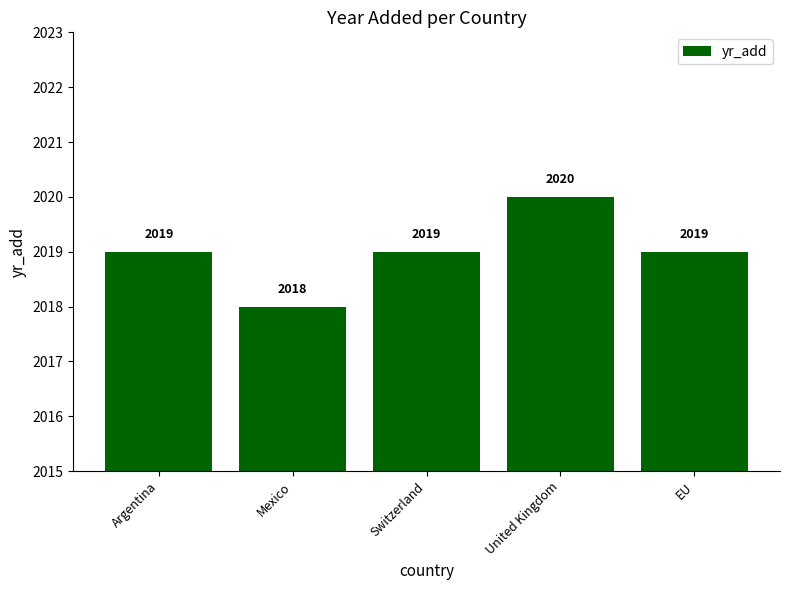

What is the label of the 3rd bar from the right?

Switzerland